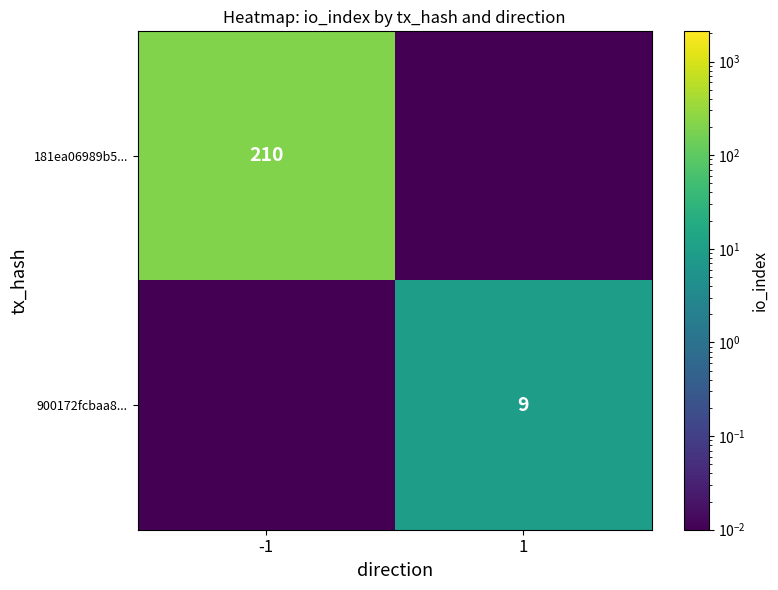

Which series changed the most between -1 and 1?

181ea06989b5...